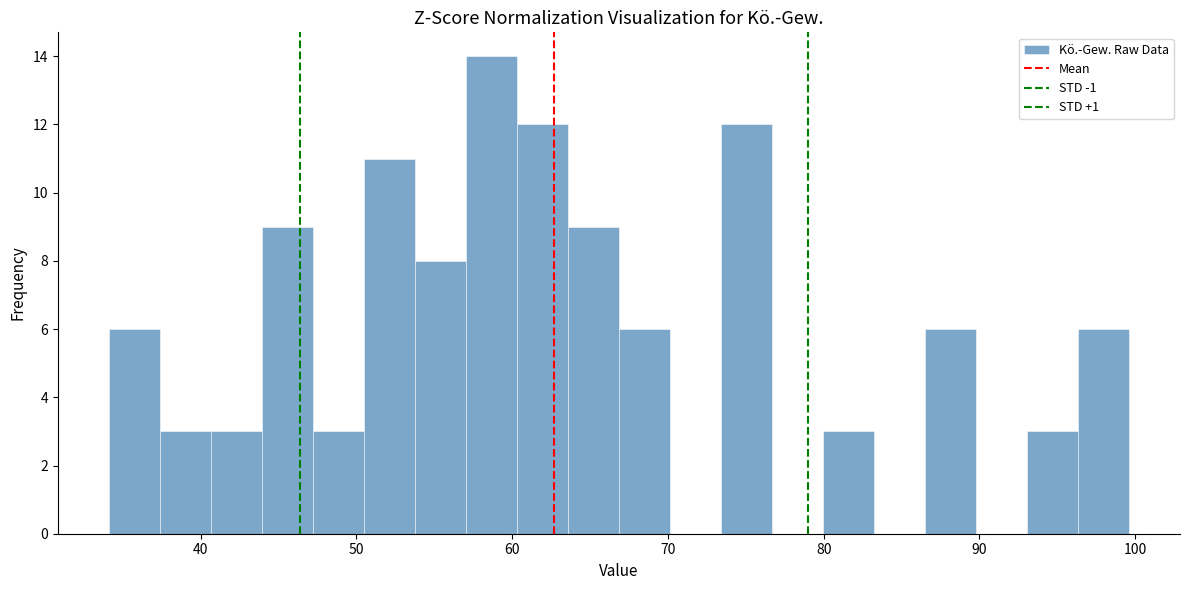

Read against the x-axis, roughly where is the centre of the tallest bar?

59